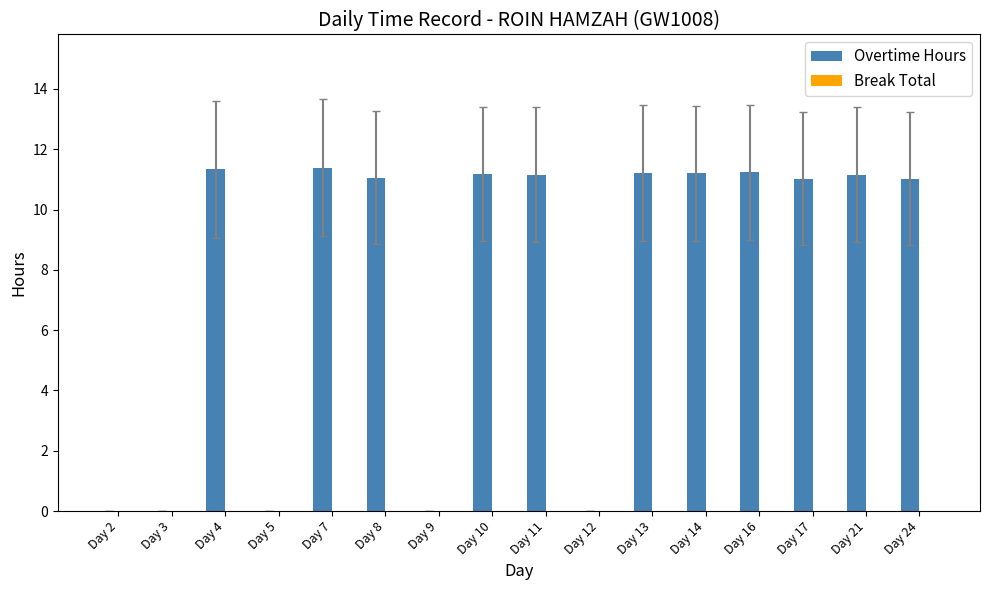

Between Day 14 and Day 9, which is larger?

Day 14